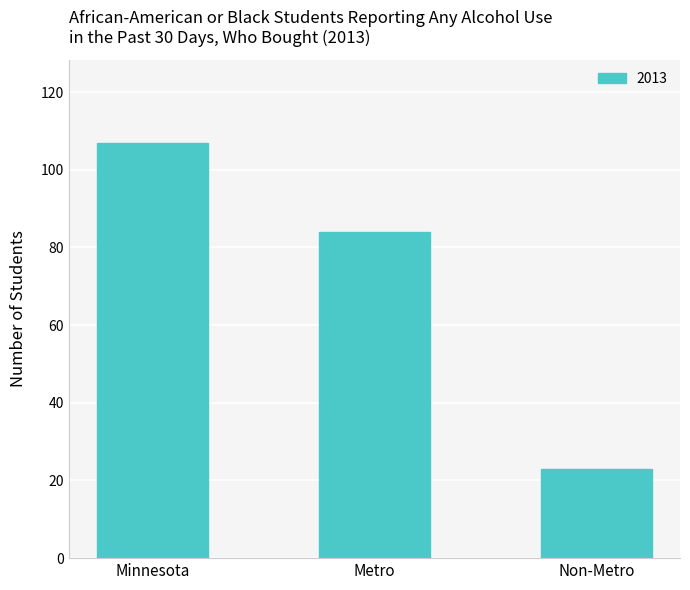

The chart shows a value of 84 at Metro. True or false?

True